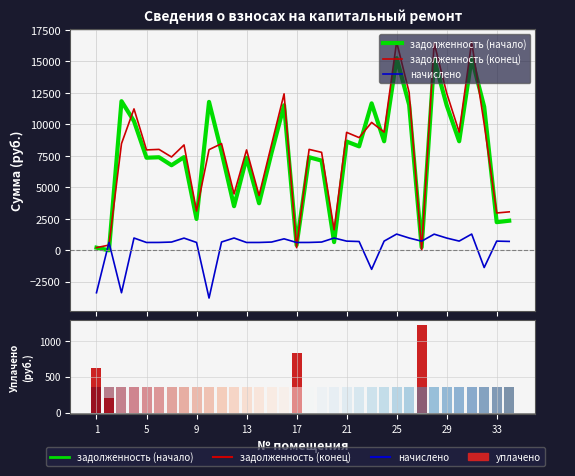

Reading left to right, transcribe all the data shown in this chart.

задолженность (начало): 207.9	0.8	11846.4	10258.4	7353.6	7392.0	6756.8	7401.7	2491.9	11788.8	7814.4	3501.6	7353.6	3734.3	7756.8	11520.0	413.8	7392.0	7126.6	650.2	8640.0	8256.0	11673.6	8659.2	15264.0	11558.4	240.7	15187.2	11520.0	8659.2	15264.0	11404.8	2234.7	2349.0
задолженность (конец): 207.9	414.9	8473.7	11233.6	7974.1	8015.7	7411.3	8368.9	3115.6	7994.9	8473.7	4476.8	7974.1	4356.4	8411.3	12429.5	207.3	8015.7	7781.0	1625.4	9369.0	8952.6	10160.2	9389.8	16551.9	12533.6	0.0	16468.6	12492.0	9389.8	16551.9	10035.2	2963.7	3053.7
начислено: -3372.7	622.1	-3372.7	975.2	620.5	623.7	654.5	967.1	623.7	-3793.9	659.3	975.2	620.5	622.1	654.5	909.5	620.5	623.7	654.5	975.2	729.0	696.6	-1513.4	730.6	1287.9	975.2	724.1	1281.4	972.0	730.6	1287.9	-1369.6	729.0	704.7
уплачено: 623.7	208.0	0.0	0.0	0.0	0.0	0.0	0.0	0.0	0.0	0.0	0.0	0.0	0.0	0.0	0.0	827.0	0.0	0.0	0.0	0.0	0.0	0.0	0.0	0.0	0.0	1224.0	0.0	0.0	0.0	0.0	0.0	0.0	0.0